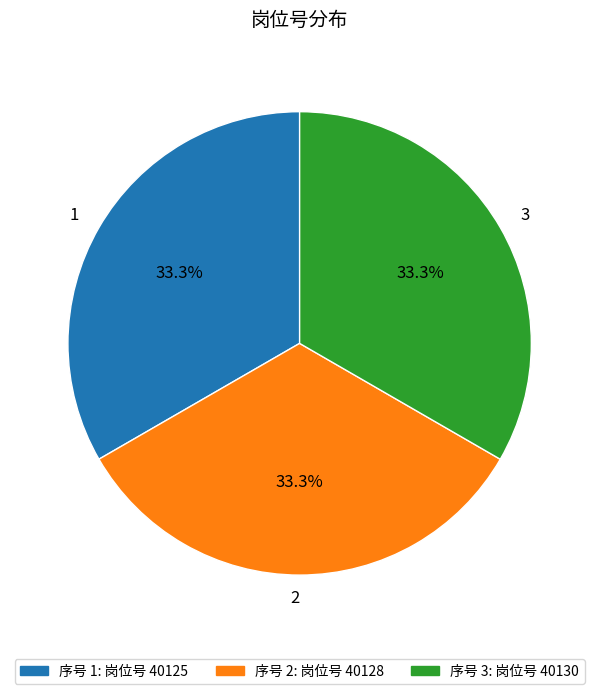

Approximately how many times larger is the value at 2 compared to 1?

1.0